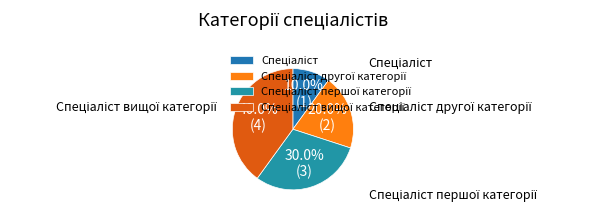

What is the smallest slice in the pie chart?

Спеціаліст